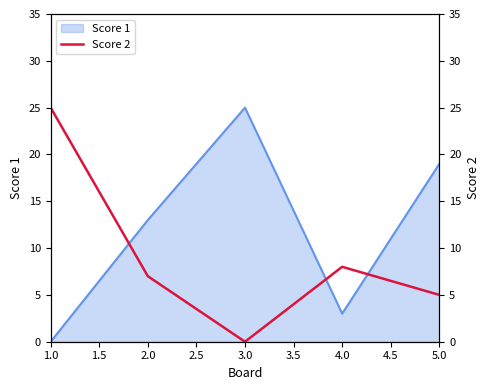

At which label does Score 1 reach its minimum?

1.0